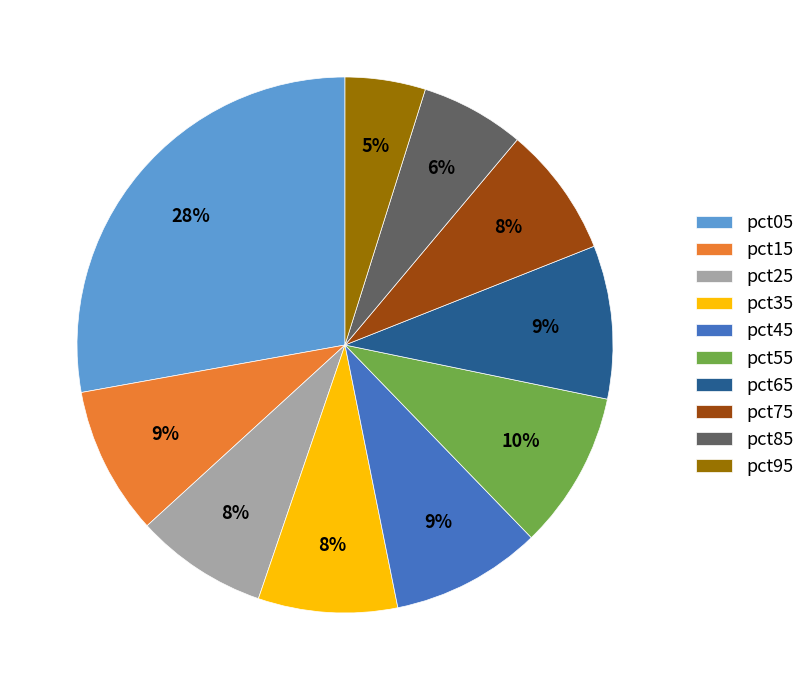

Is the sum of pct85 and pct25 greater than half?

No